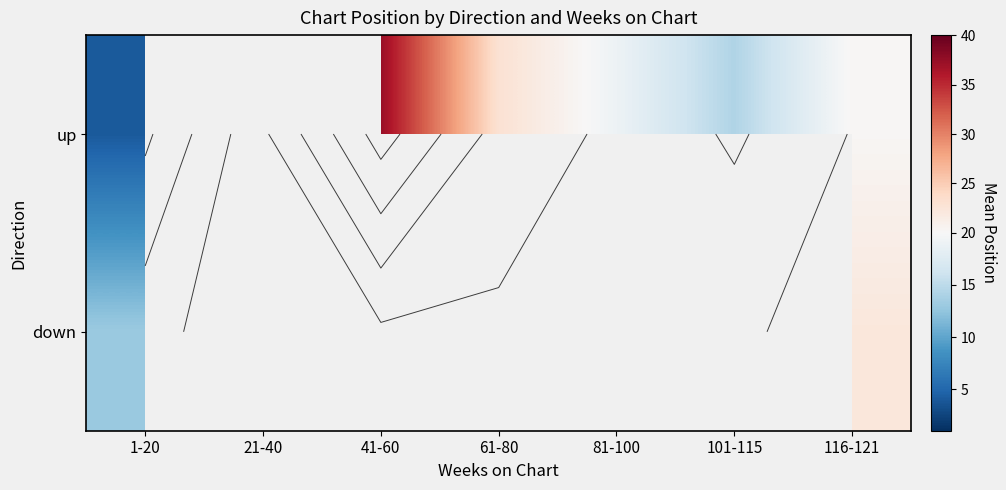

What is the difference between the up values at 61-80 and 41-60?

14.3